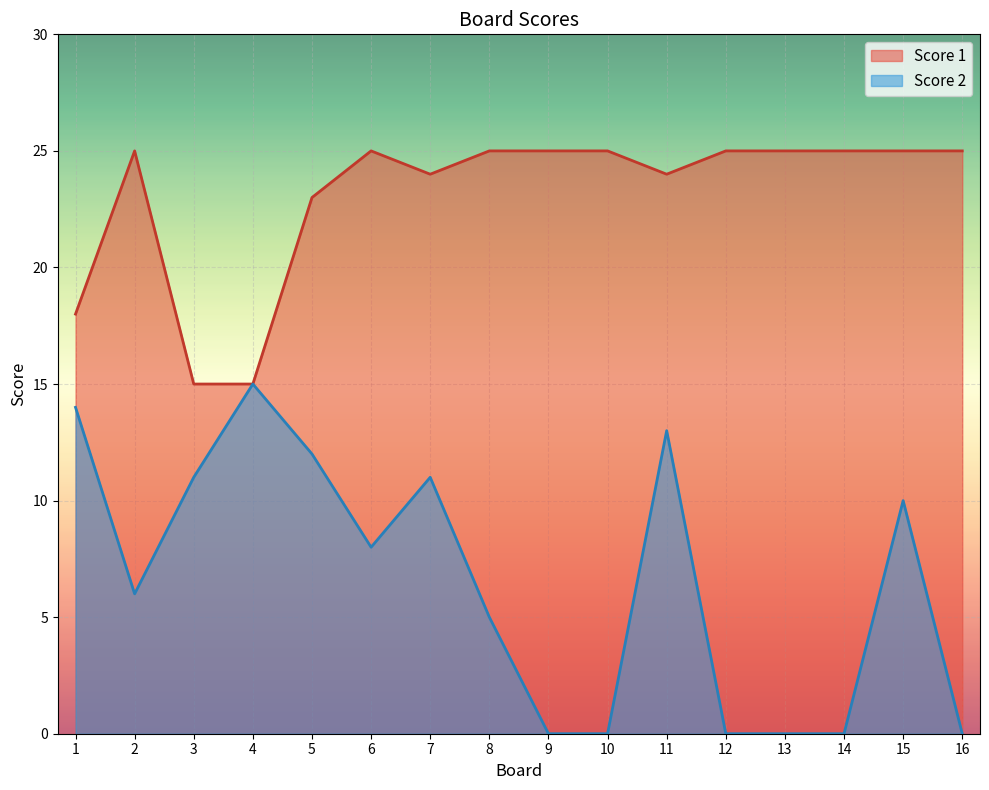

Where is the first local maximum for Score 2?

4